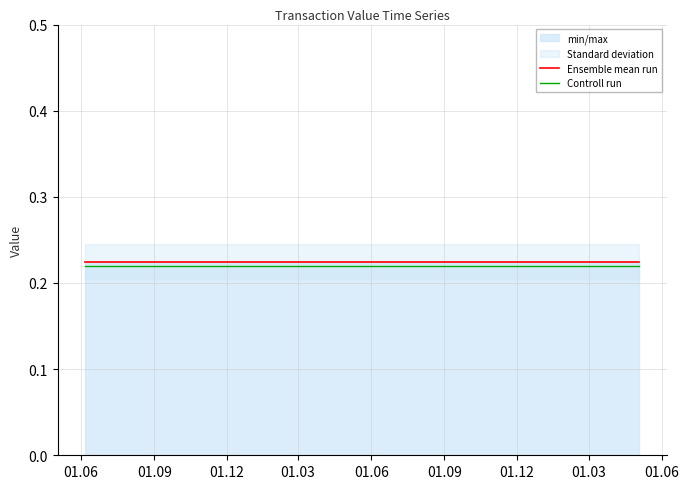

True or false: Controll run and Ensemble mean run intersect in this chart.

False